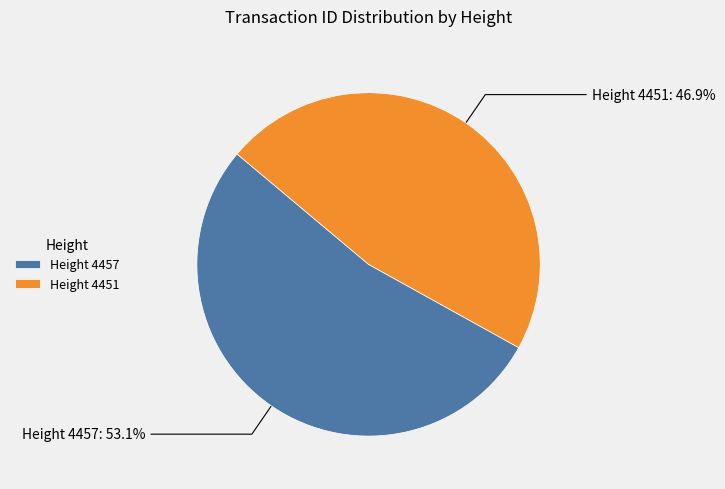

What is the ratio of the value at Height 4451 to the value at Height 4457?

0.9